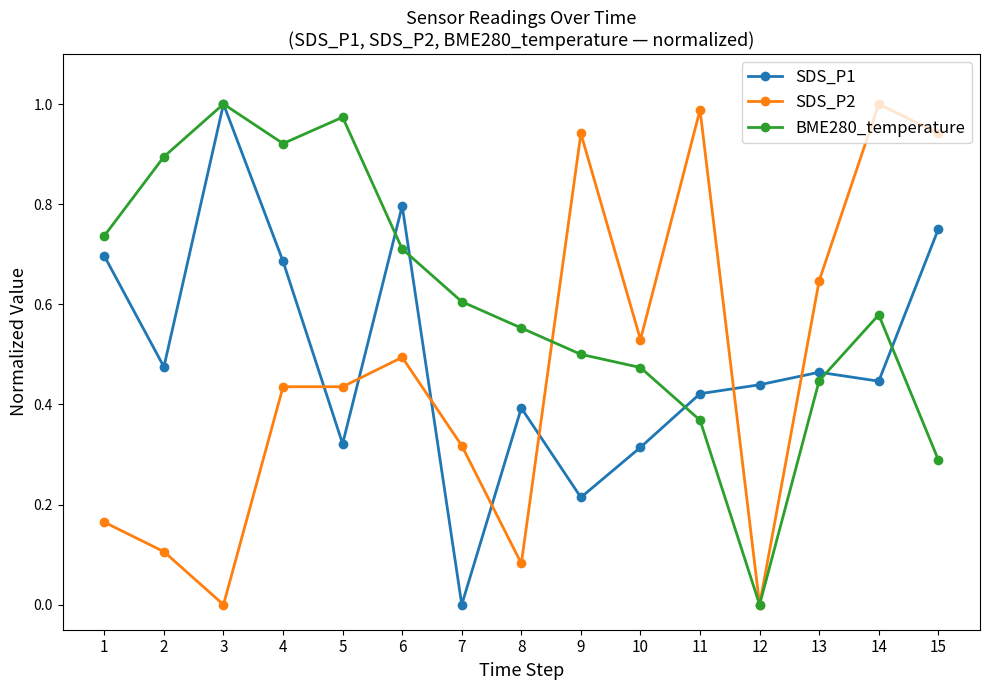

Does the chart display data point markers on the line(s)?

Yes